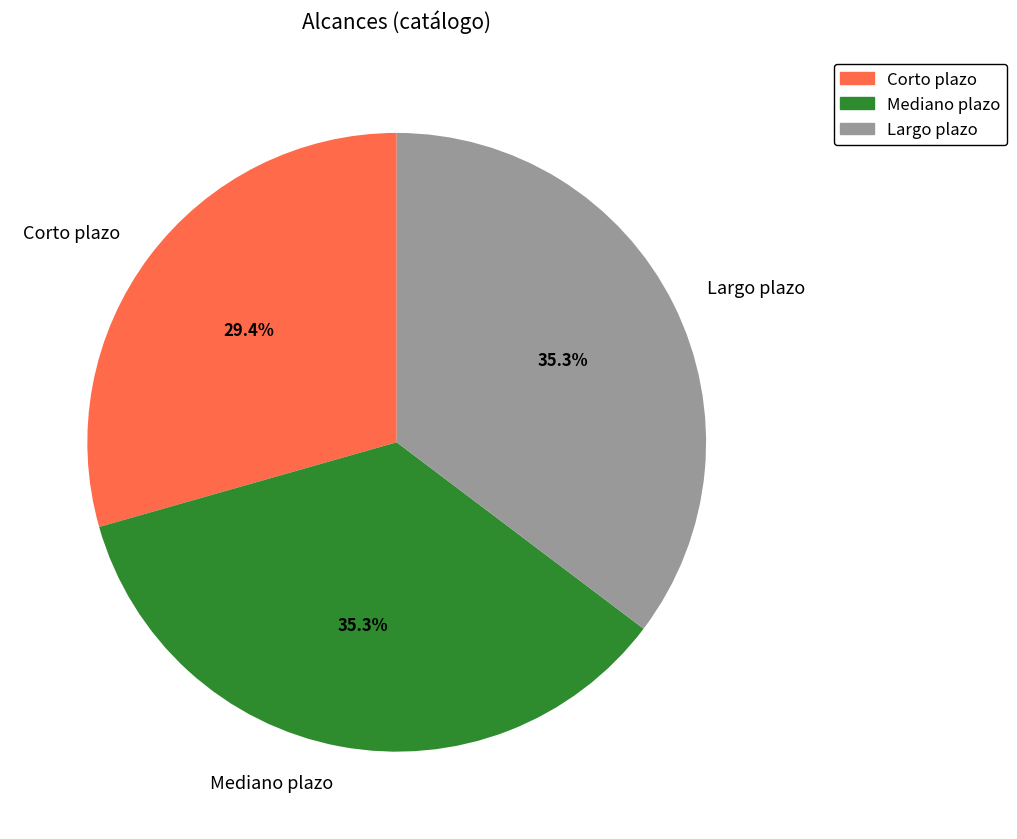

Combined, do Mediano plazo and Corto plazo account for over 50%?

Yes